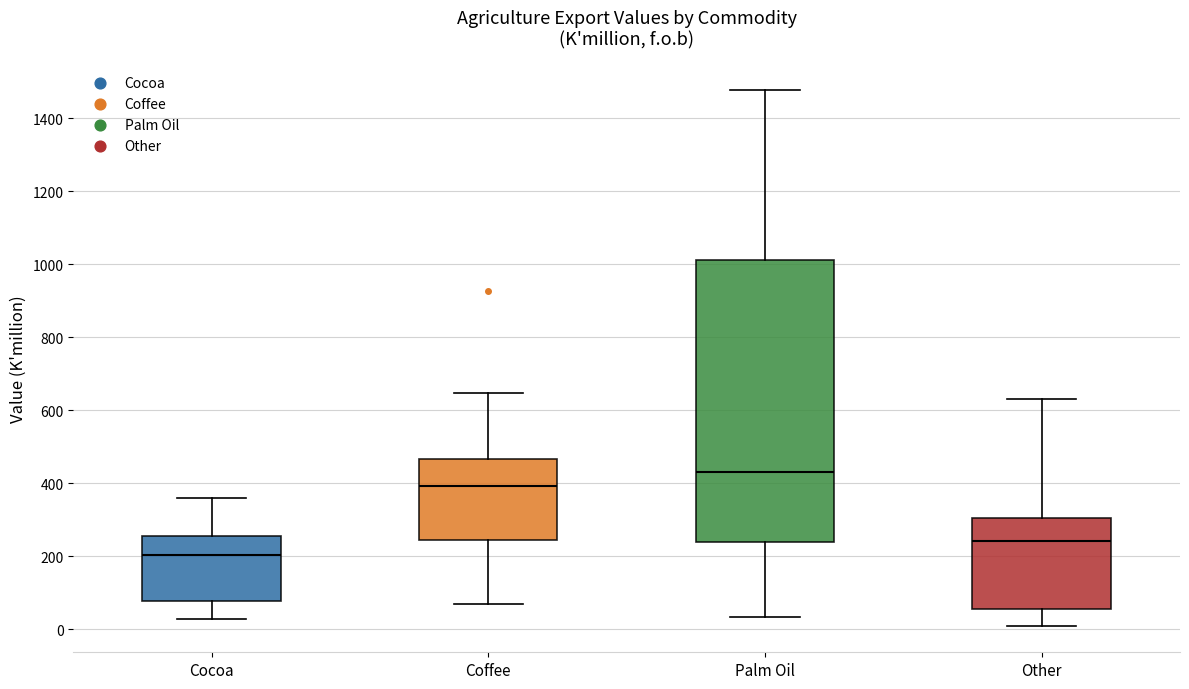

Reading left to right, transcribe this box plot: for each box, give where its median line is, the range the box spans, and where its two whiskers end, as read against the y-axis. The values are not printed on the chart, so give them approximately, as read against the axis.

Cocoa: median 200, box 80 to 260, whiskers 20 to 360
Coffee: median 400, box 240 to 460, whiskers 60 to 640
Palm Oil: median 440, box 240 to 1020, whiskers 40 to 1480
Other: median 240, box 60 to 300, whiskers 20 to 640